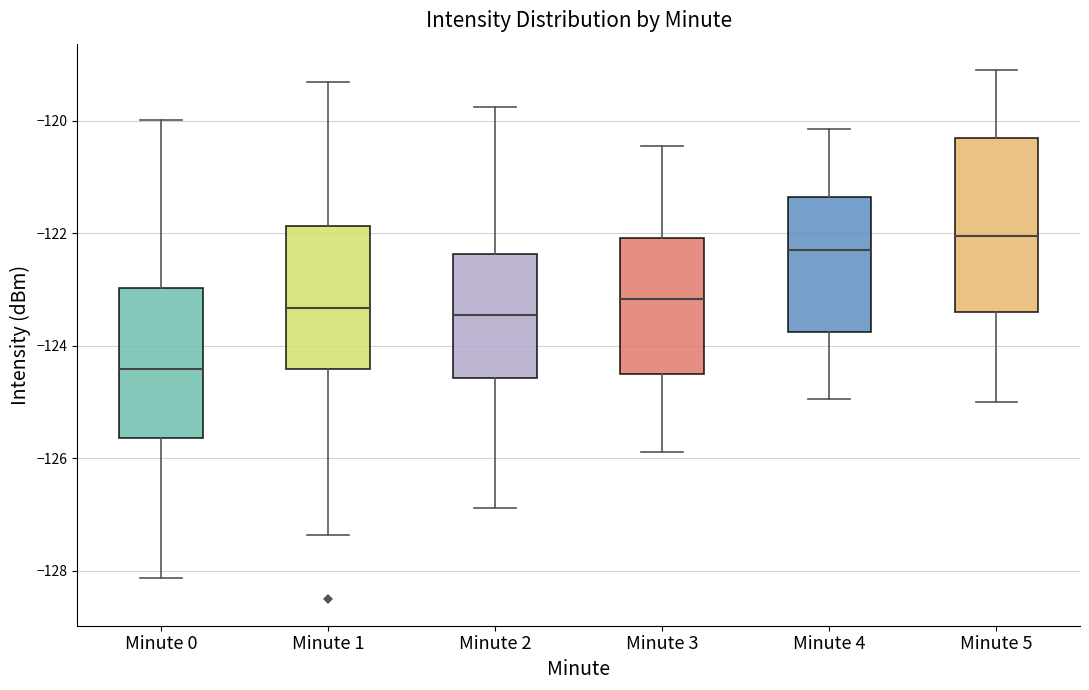

Reading left to right, read every box against the y-axis: the position of its median line, the range the box covers, and the ends of its whiskers. The values are not printed on the chart, so give them approximately, as read against the axis.

Minute 0: median -124.4, box -125.6 to -123.0, whiskers -128.2 to -120.0
Minute 1: median -123.4, box -124.4 to -121.8, whiskers -127.4 to -119.4
Minute 2: median -123.4, box -124.6 to -122.4, whiskers -126.8 to -119.8
Minute 3: median -123.2, box -124.6 to -122.0, whiskers -125.8 to -120.4
Minute 4: median -122.2, box -123.8 to -121.4, whiskers -125.0 to -120.2
Minute 5: median -122.0, box -123.4 to -120.2, whiskers -125.0 to -119.0